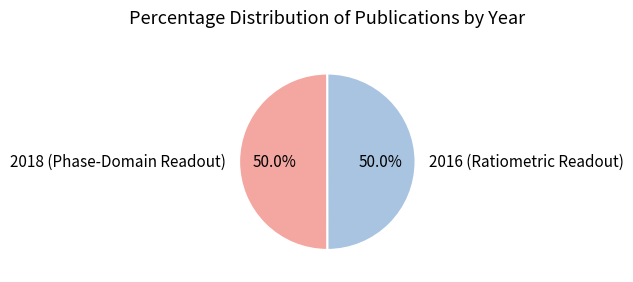

True or false: 2016 (Ratiometric Readout) accounts for 50% of the total.

True